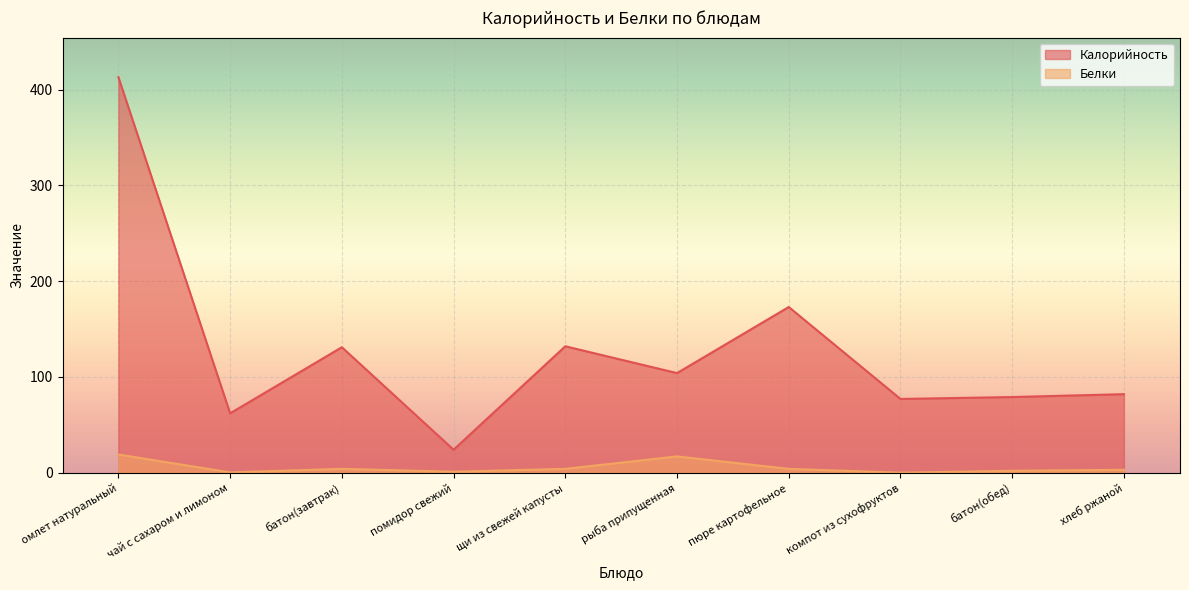

What position from the left is чай с сахаром и лимоном?

2